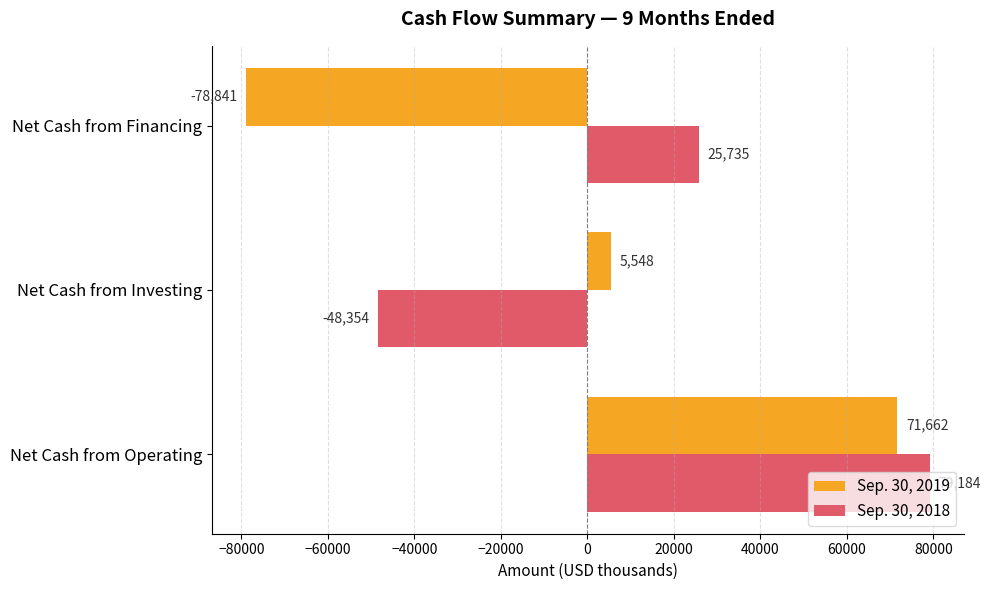

What is the maximum value shown in the chart?

79184